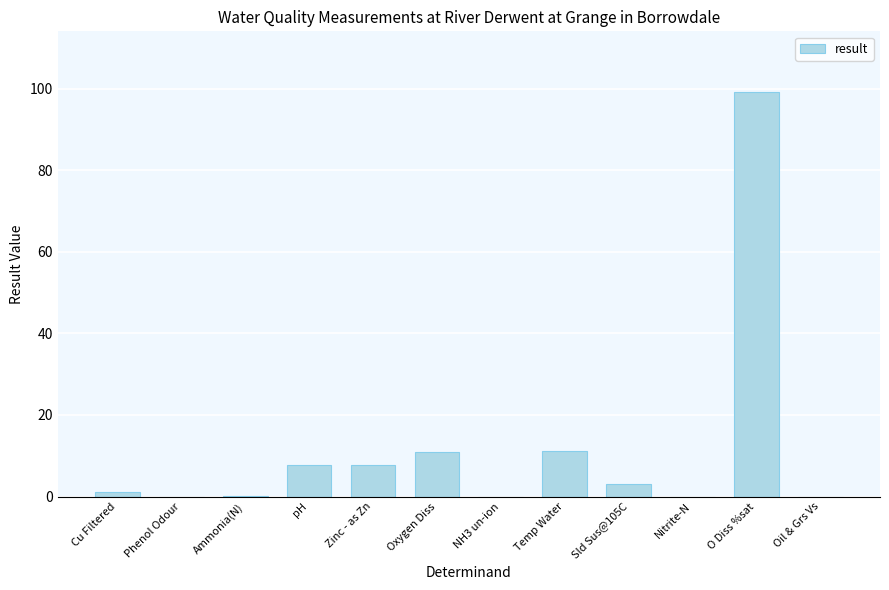

At which category does the chart reach its peak across all series?

O Diss %sat